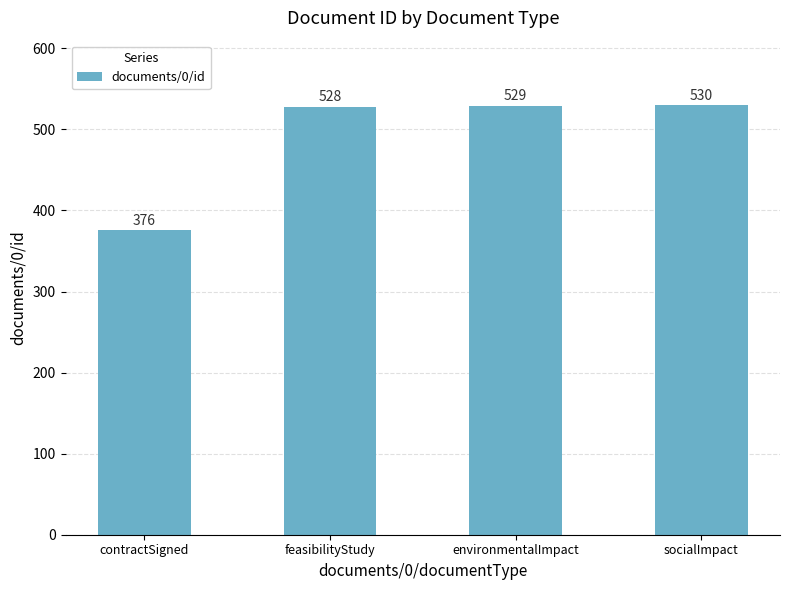

What is the maximum value shown in the chart?

530